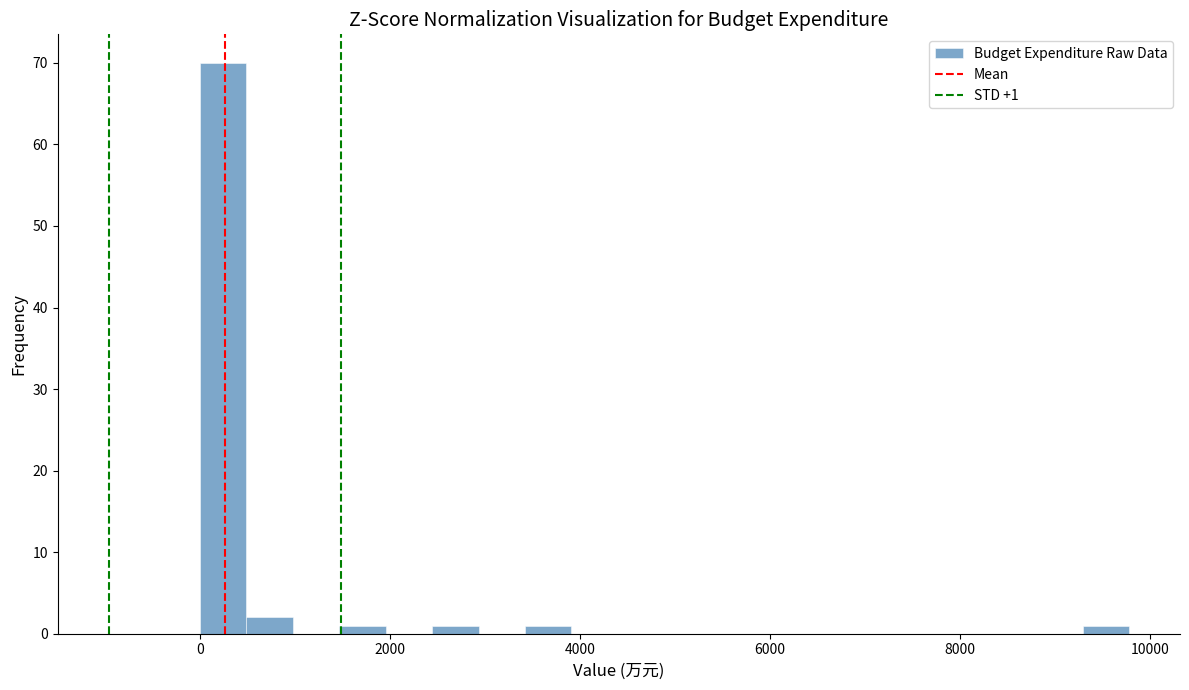

Read against the x-axis, roughly where is the centre of the tallest bar?

200